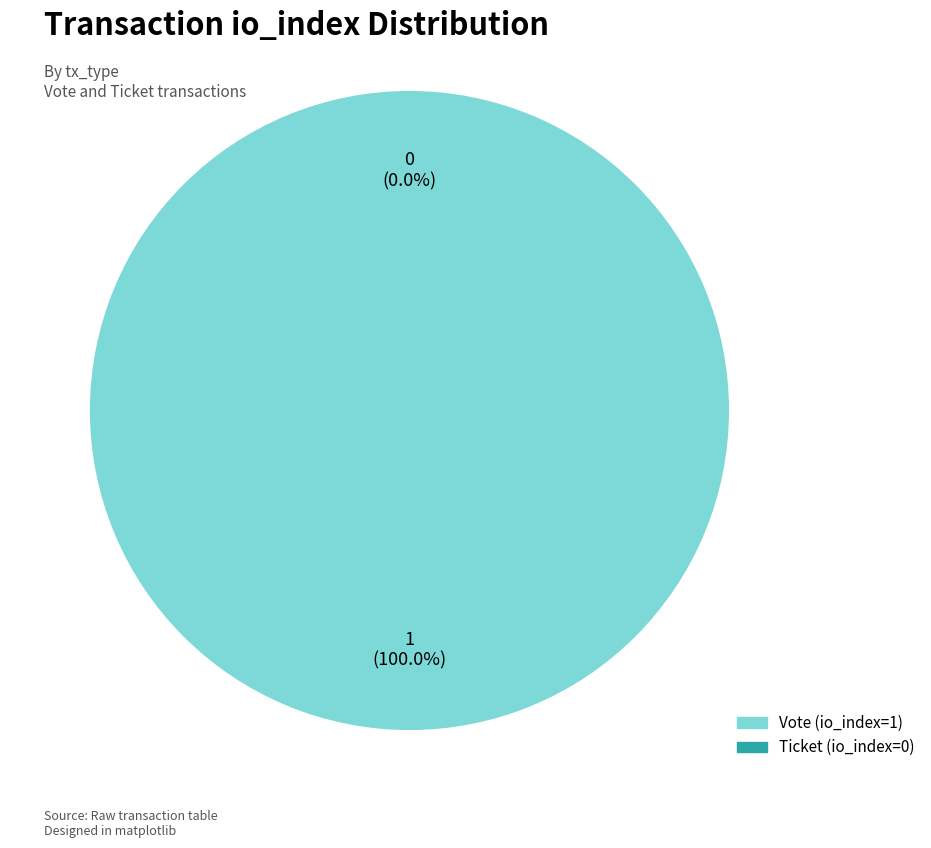

Rank the categories by value from lowest to highest.

Ticket (io_index=0), Vote (io_index=1)